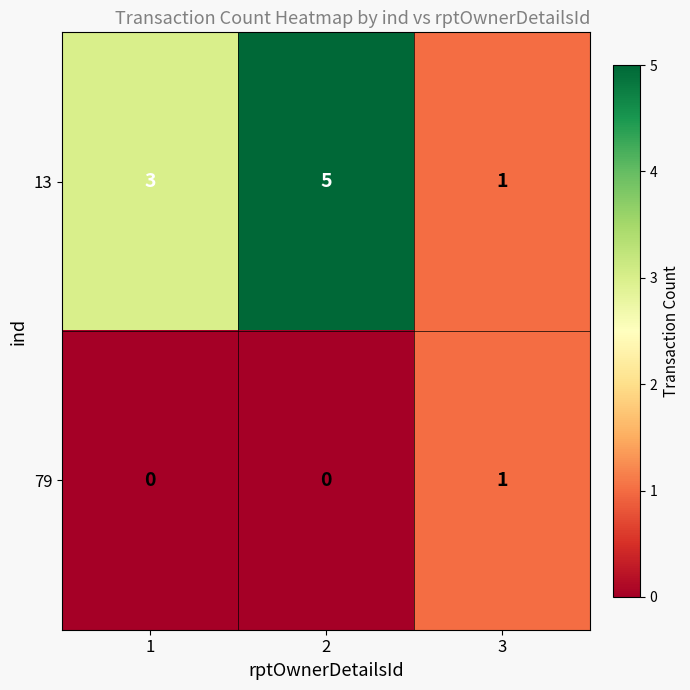

List the series in order of their peak value, highest first.

13, 79